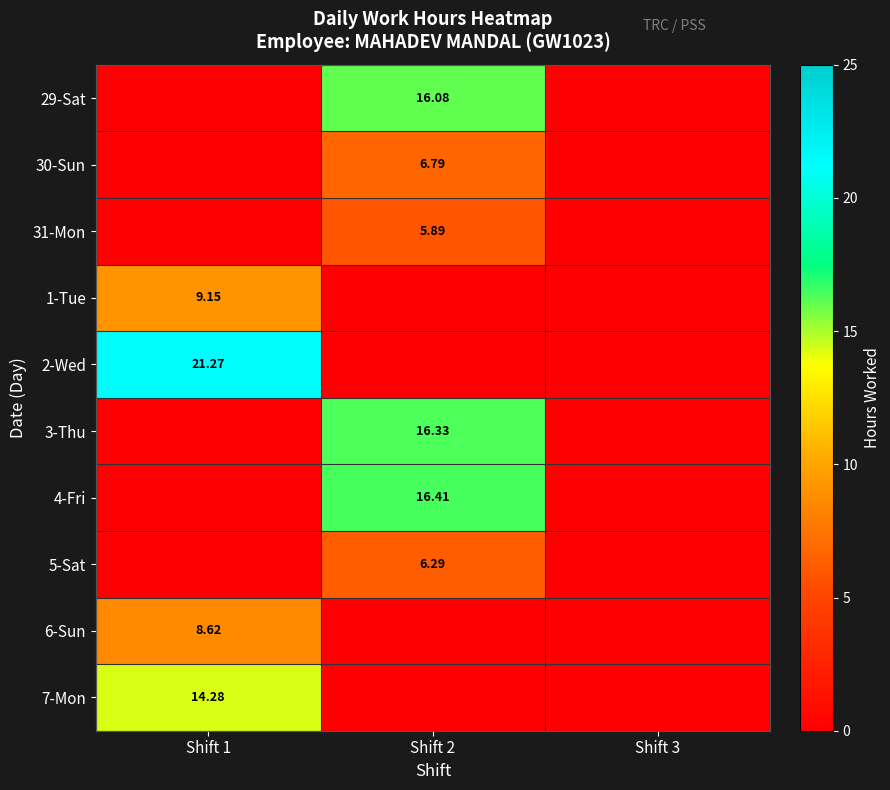

Is the value of 30-Sun at Shift 2 greater than the value of 3-Thu at Shift 2?

No